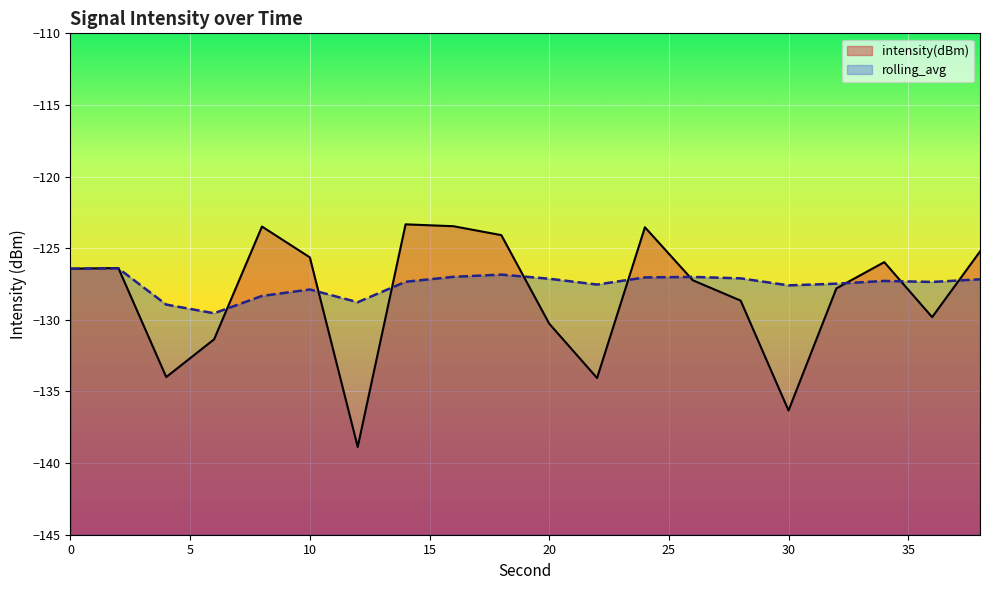

At 10, list the series in order from smallest to largest.

rolling_avg, intensity(dBm)